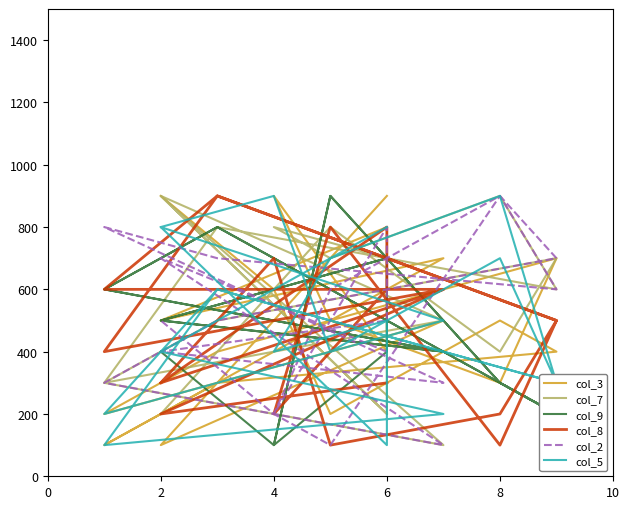

In col_7, how many points are lower than both neighbors (excluding endpoints)?

6